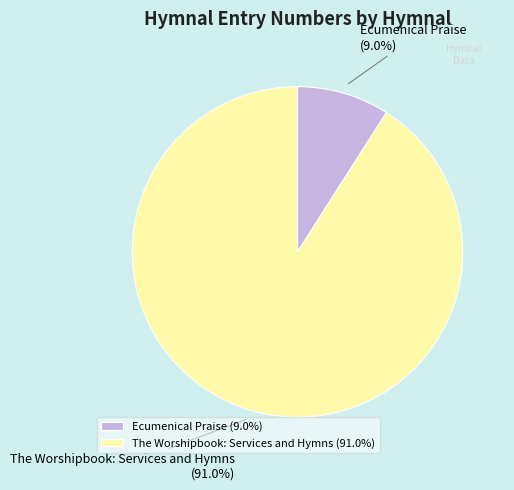

How many segments does this pie chart have?

2